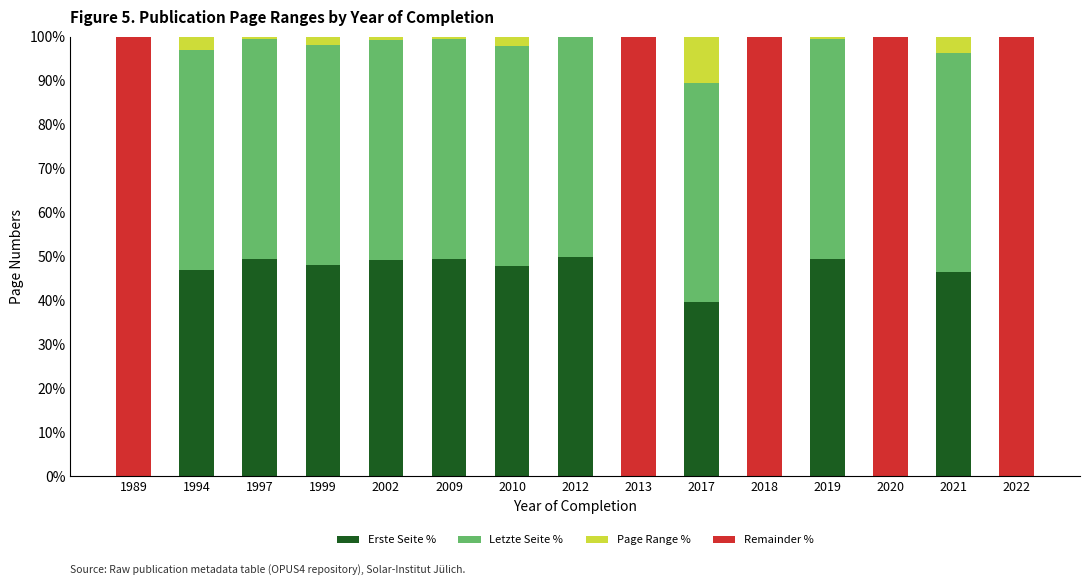

At which label does Page Range % first exceed 0?

1994